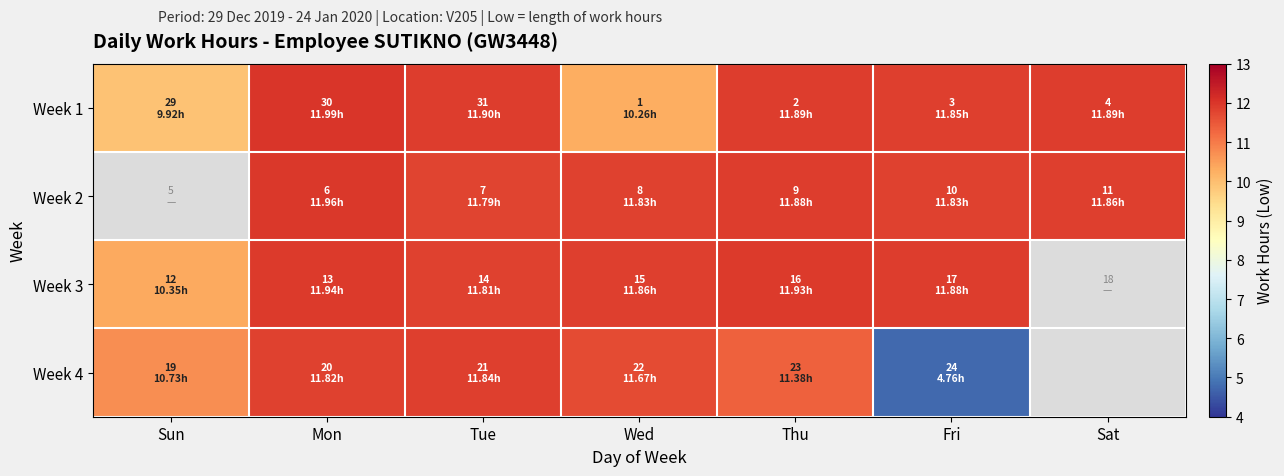

Which series has the largest total across all categories?

Week 1